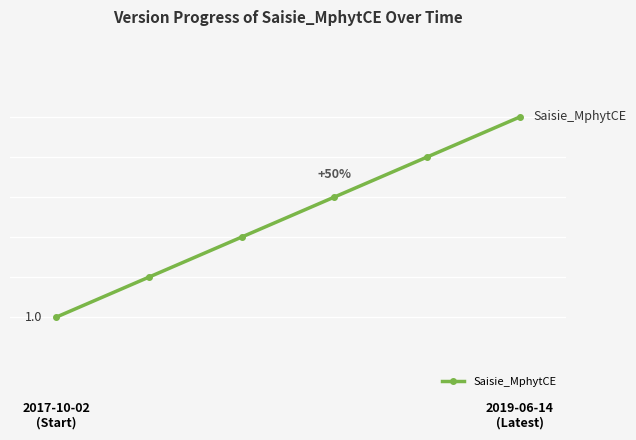

Reading left to right, transcribe all the data shown in this chart.

1.0	1.1	1.2	1.3	1.4	1.5